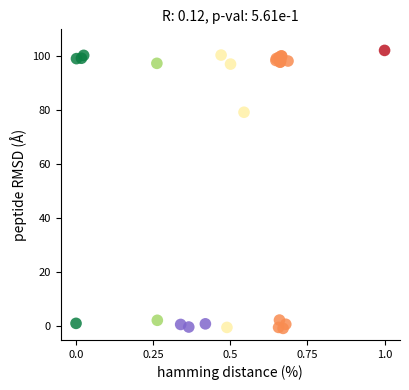

What Y value in the scatter plot is closest to 50?

79.3